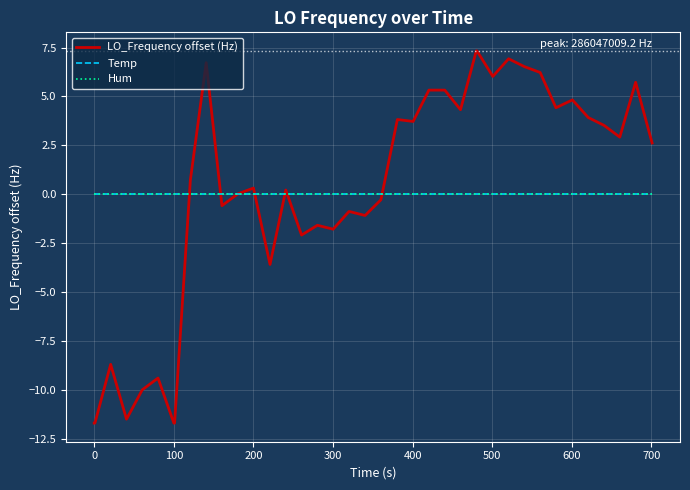

Does the chart have visible grid lines?

Yes